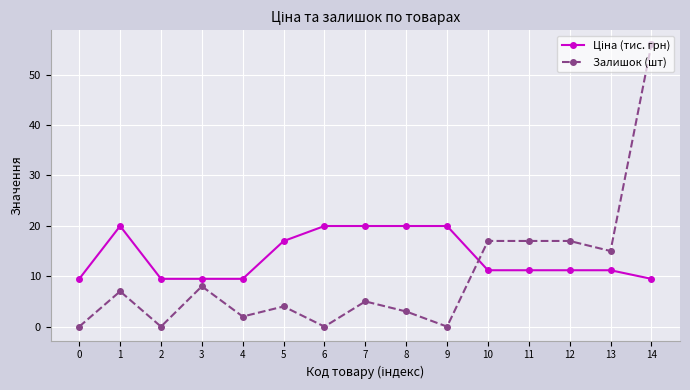

What is the sum of the Залишок (шт) values at 14 and 8?

59.0